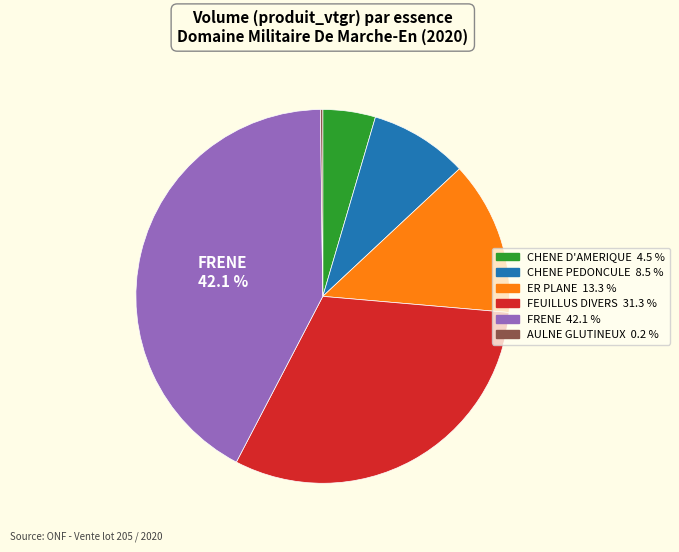

Does any single category account for the majority?

No